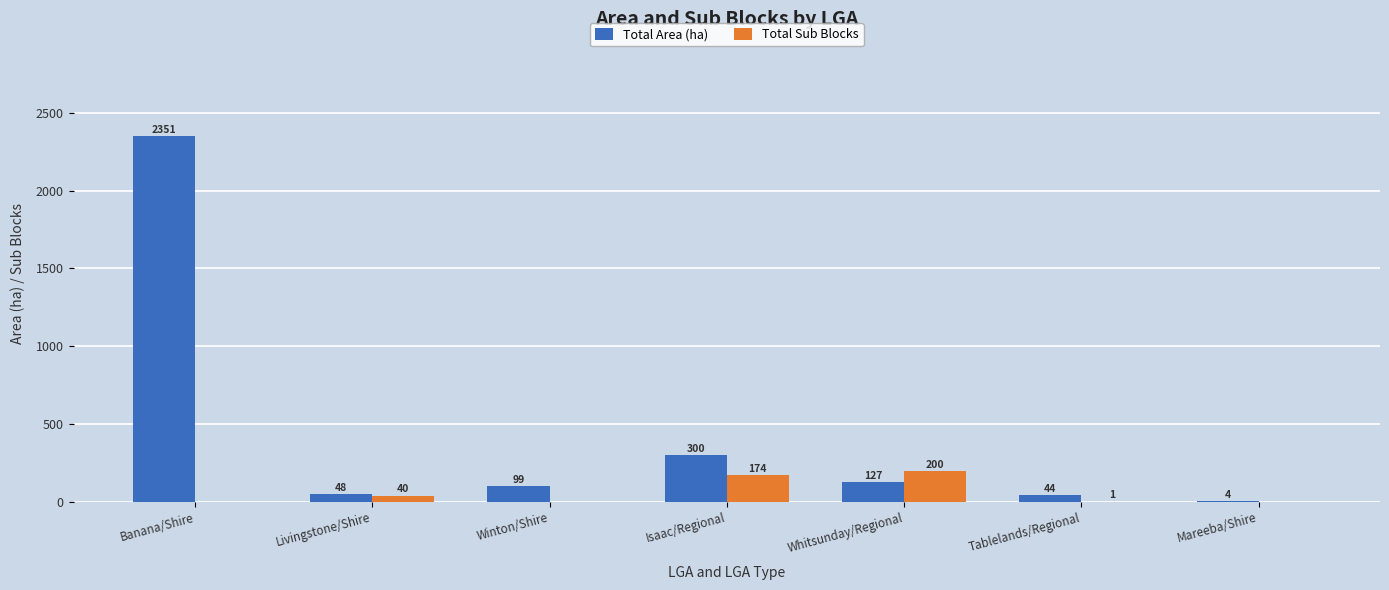

The Total Area (ha) series shows 126.8 at Whitsunday/Regional. True or false?

True